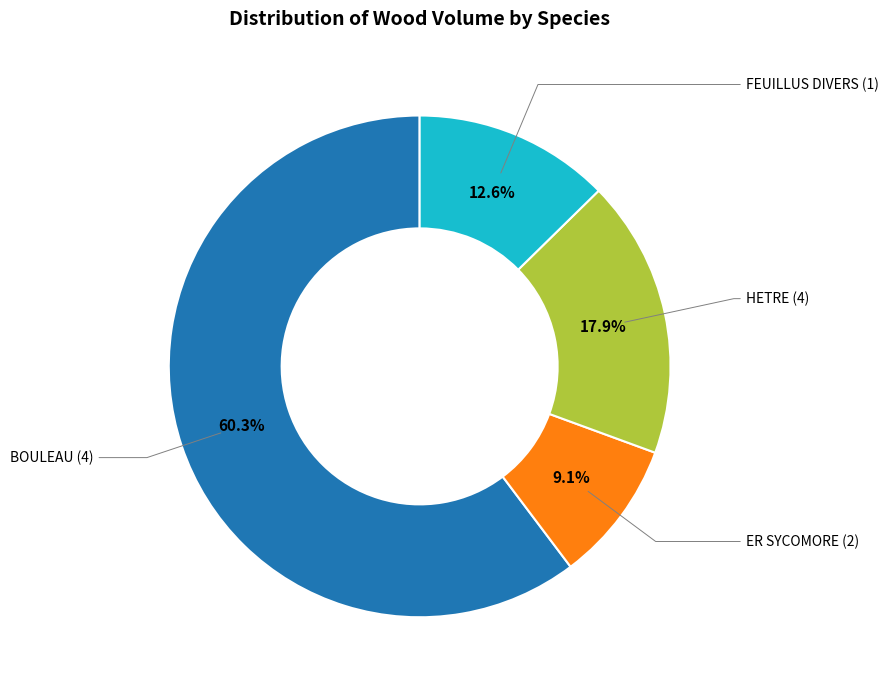

Is there a majority slice in this chart?

Yes